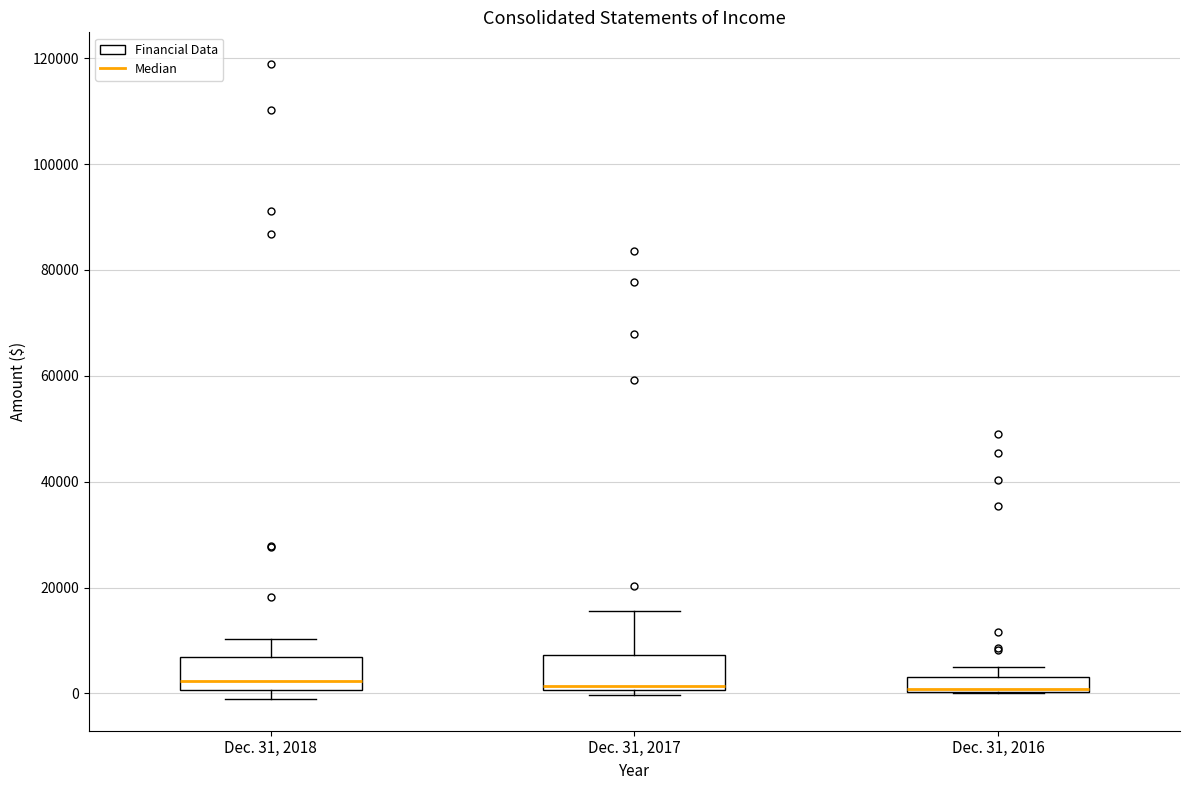

Where is the lower edge of the box for Dec. 31, 2017 on the y-axis? The values are not printed on the chart, so give them approximately, as read against the axis.

0